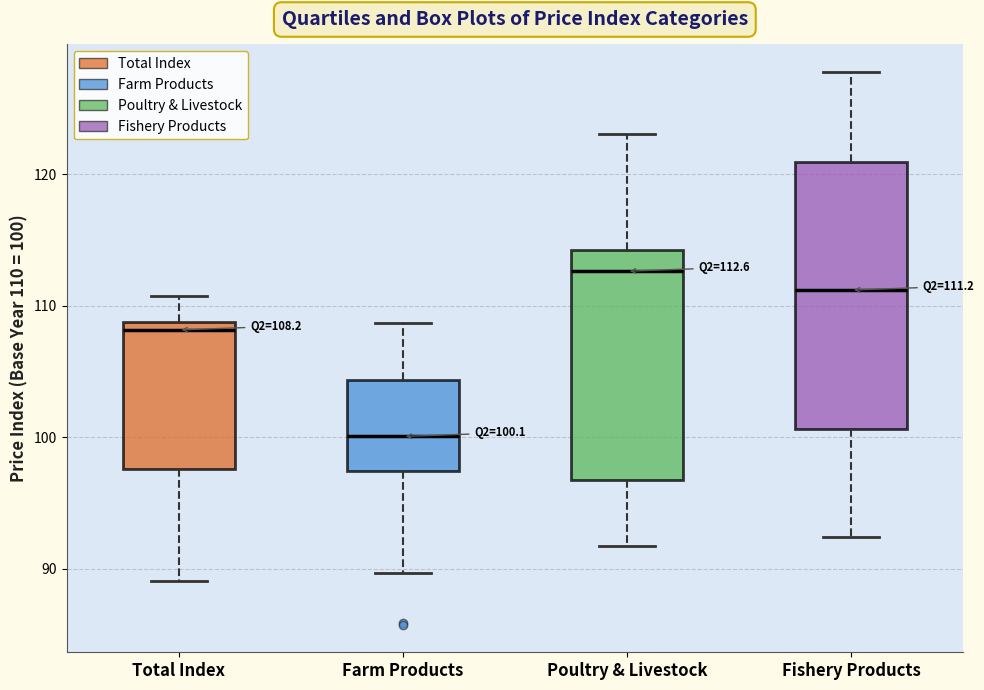

Which box's median line is the lowest?

Farm Products